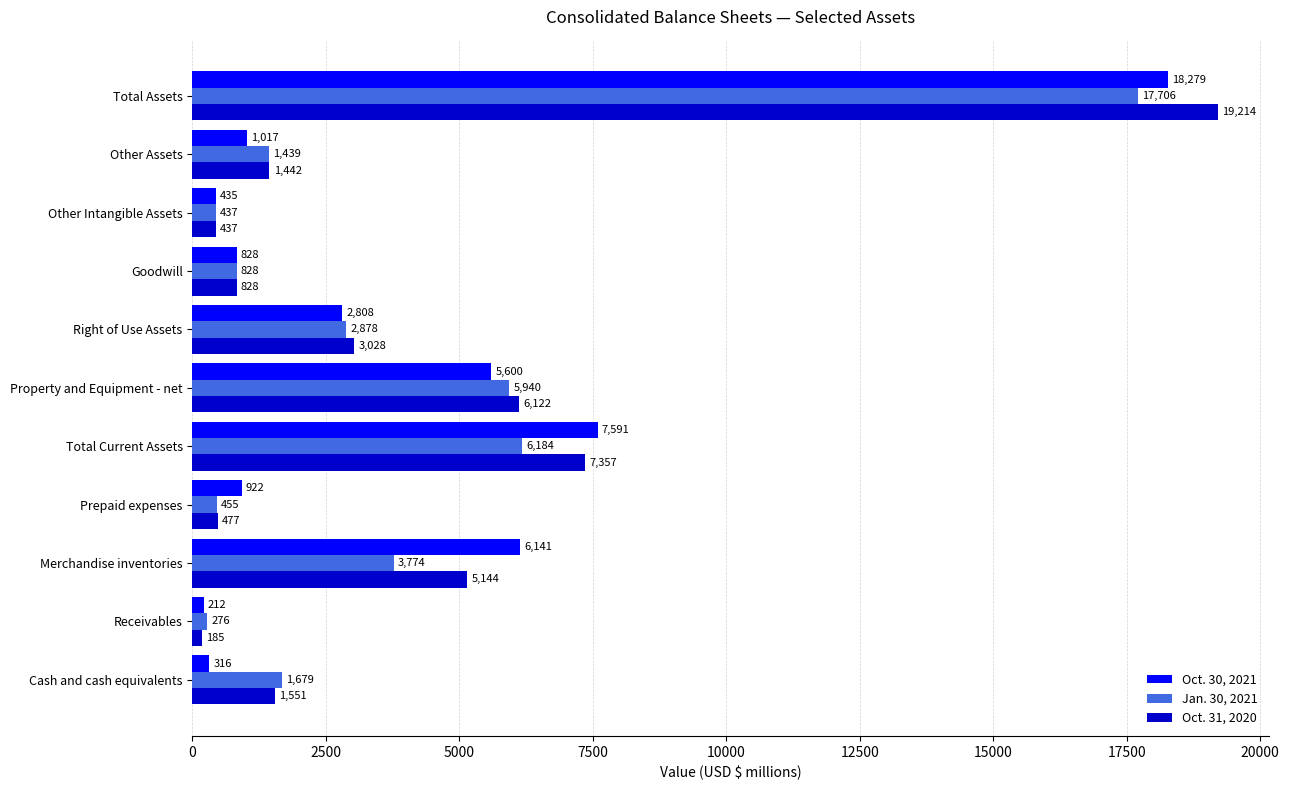

At which category does the chart reach its peak across all series?

Total Assets